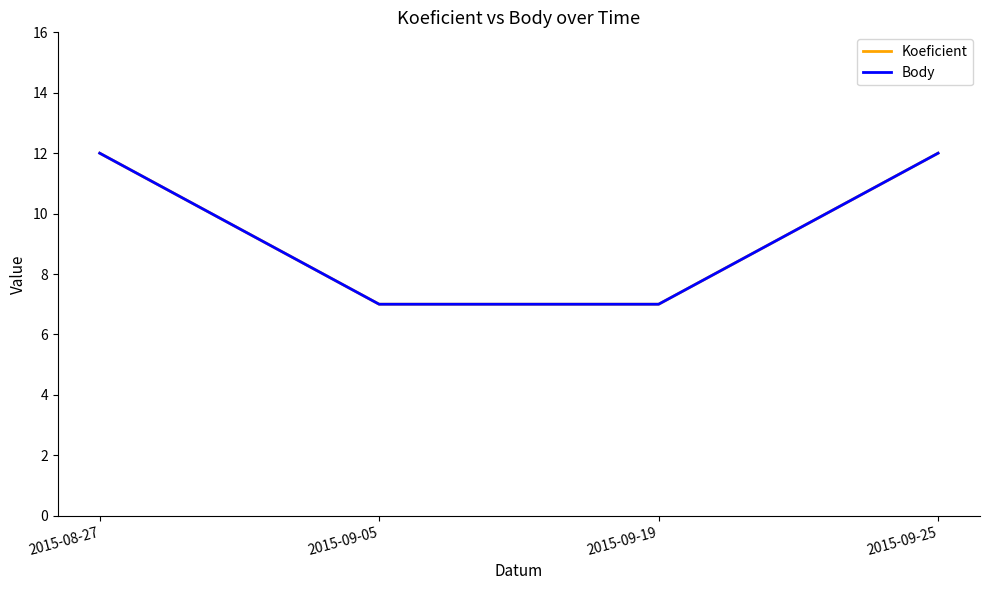

Does the chart have visible grid lines?

No